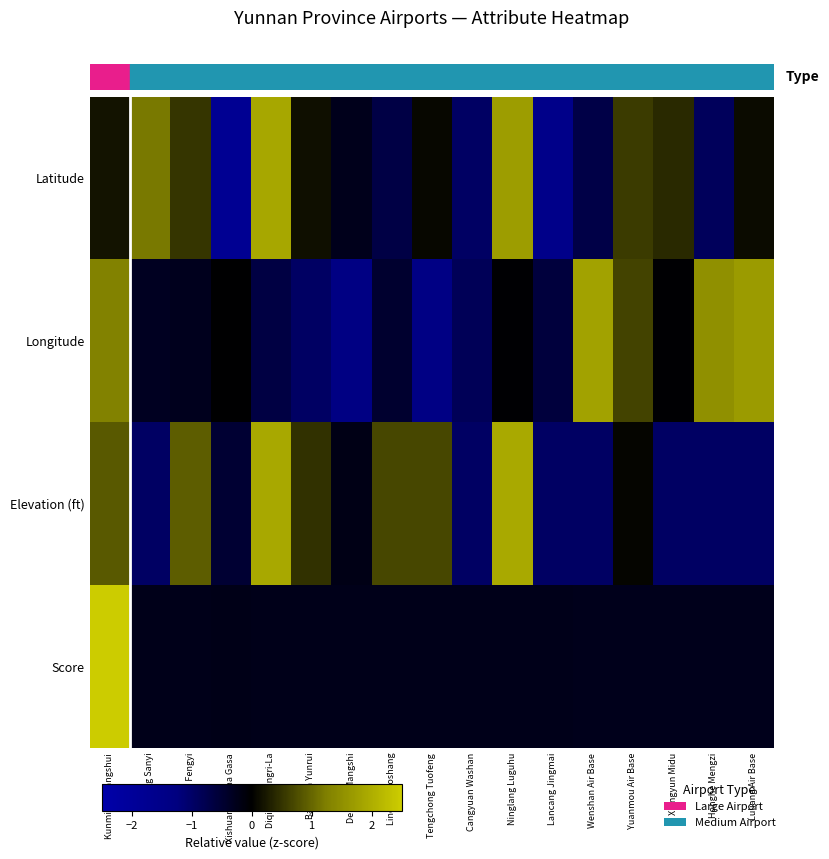

Between Cangyuan Washan and Diqing Shangri-La, which is larger?

Diqing Shangri-La